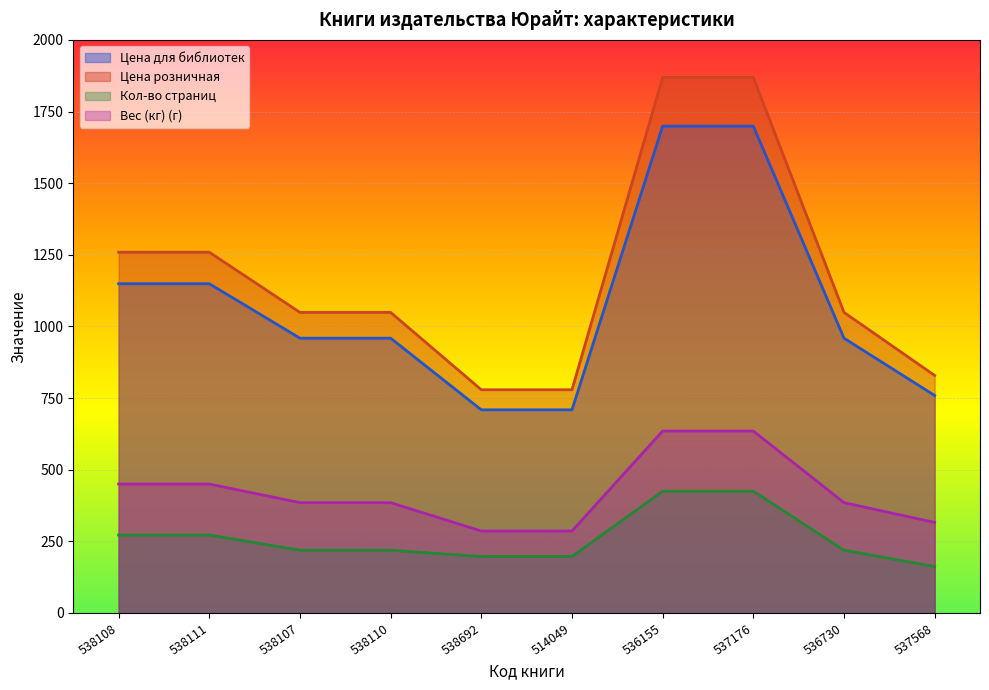

True or false: Цена для библиотек and Цена розничная intersect in this chart.

False